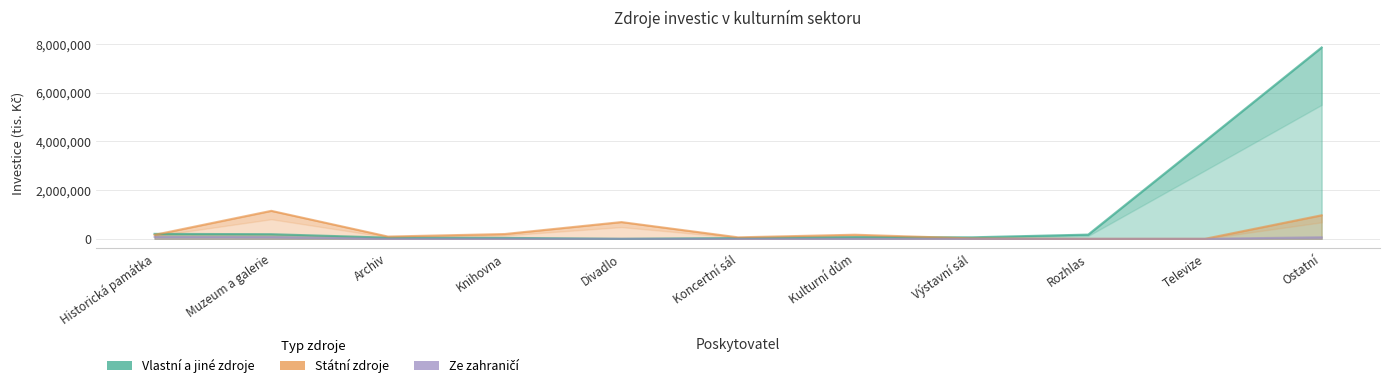

What is the sum of the Státní zdroje values at Kulturní dům and Archiv?

260311